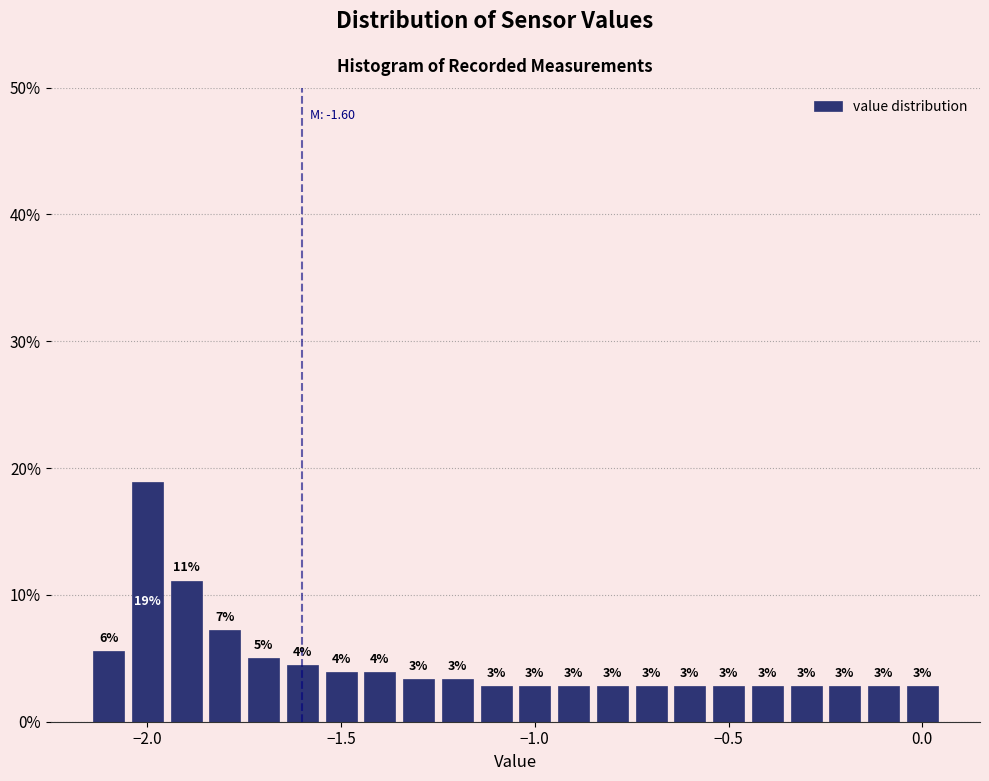

Read against the x-axis, roughly where is the centre of the tallest bar?

-2.00